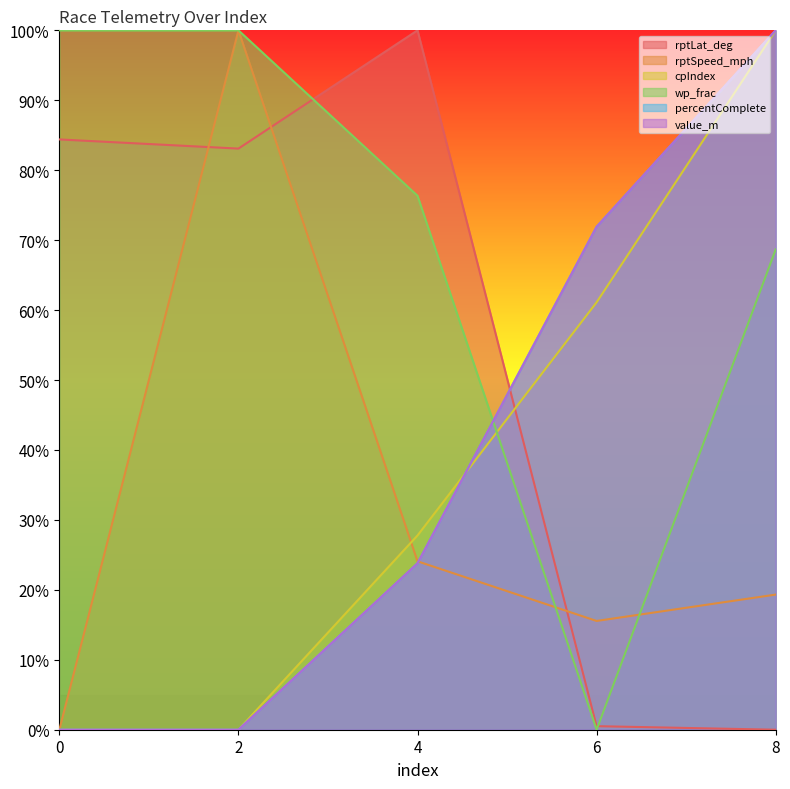

The value of wp_frac at 0 is 100.0. True or false?

True